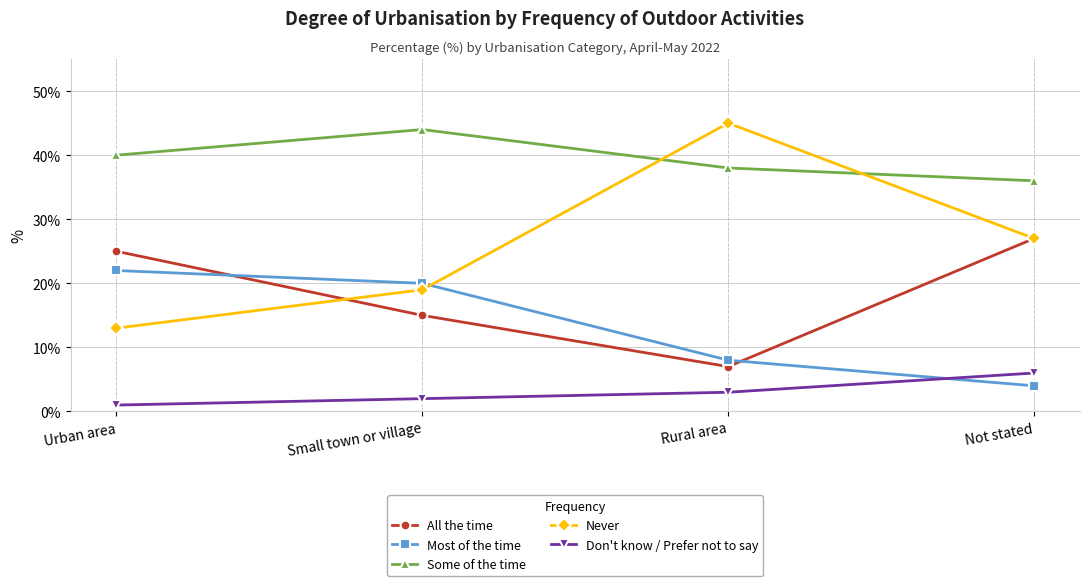

What is the maximum value shown in the chart?

45